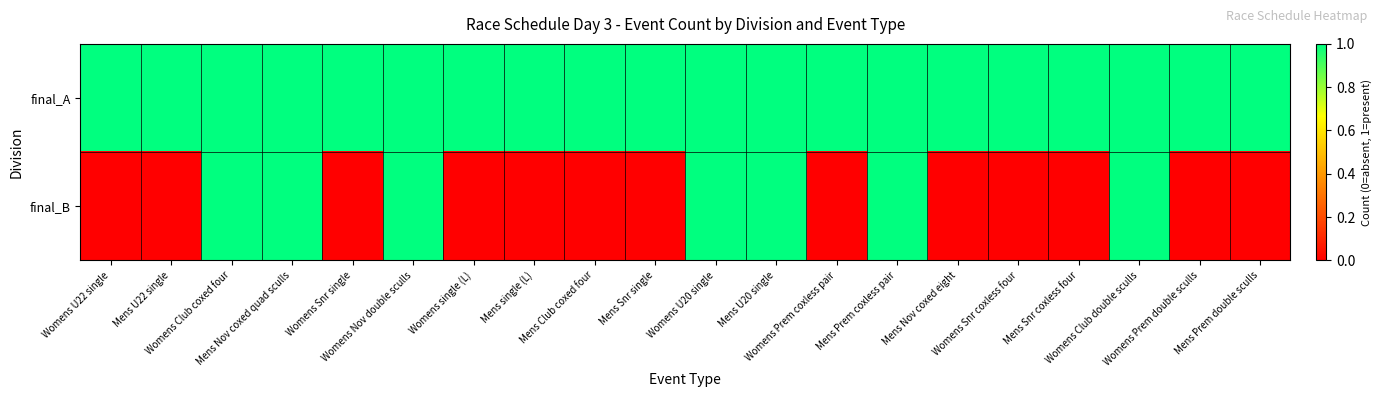

Which series has the largest total across all categories?

final_A